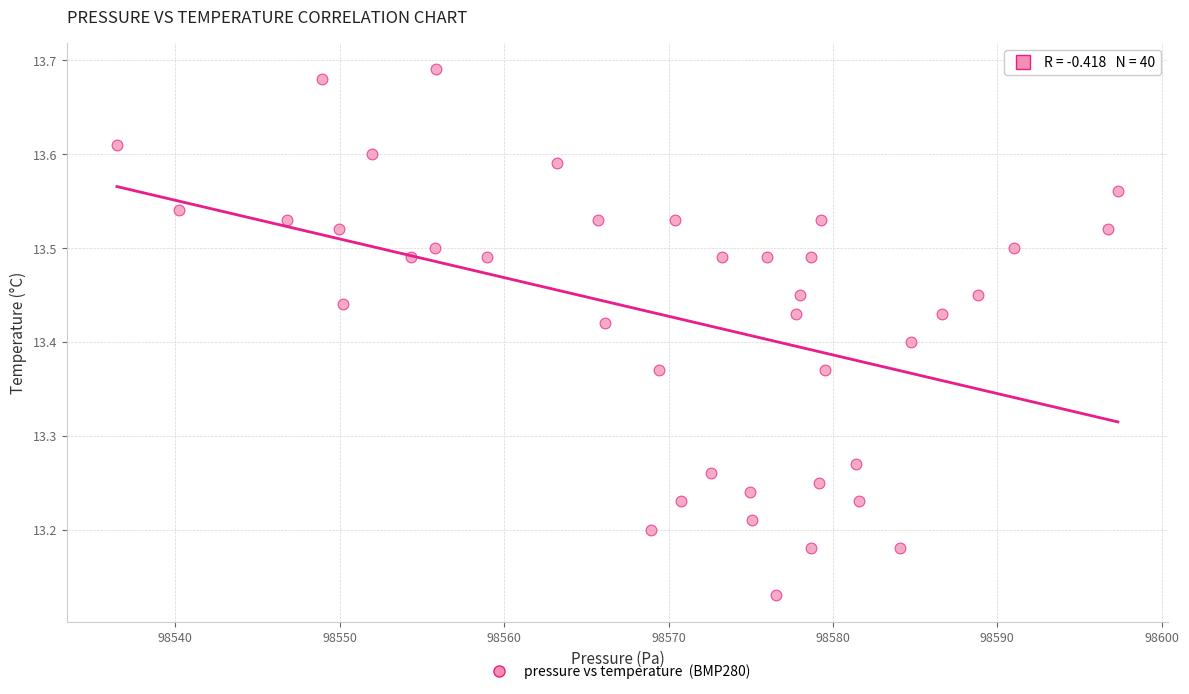

What is the range of Y values (max minus min)?

0.6